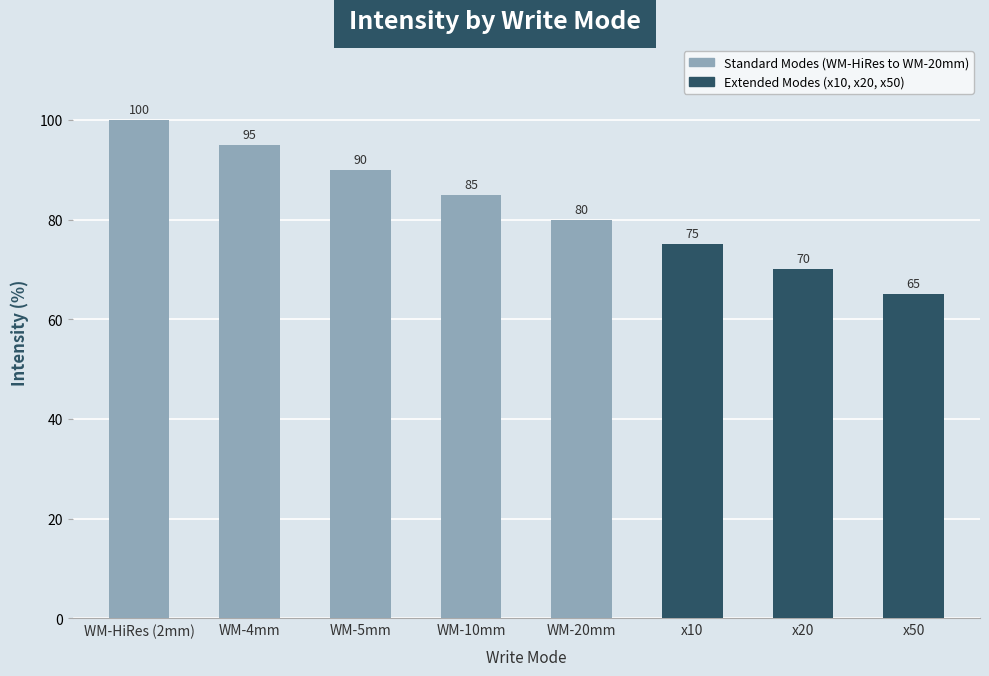

How many values are between 75 and 95?

5